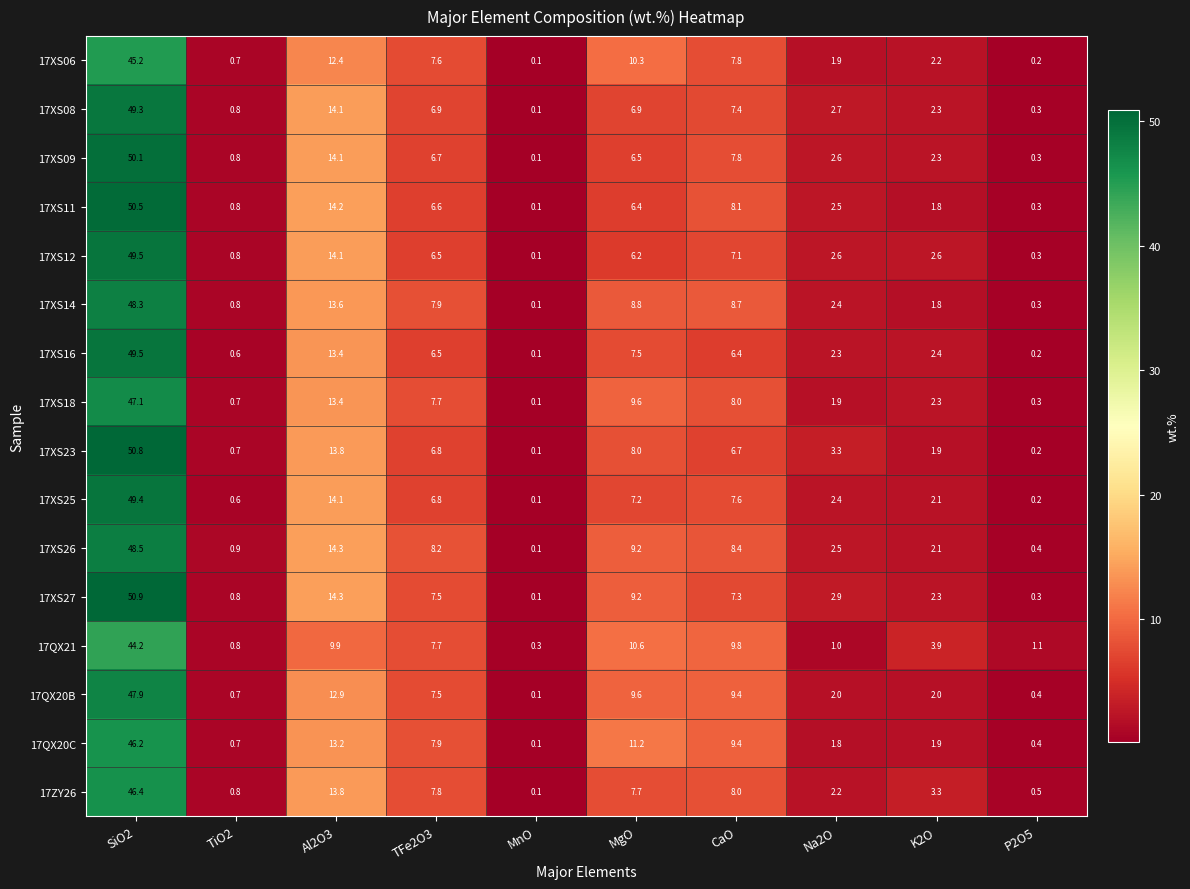

What is the greatest value displayed?

50.9